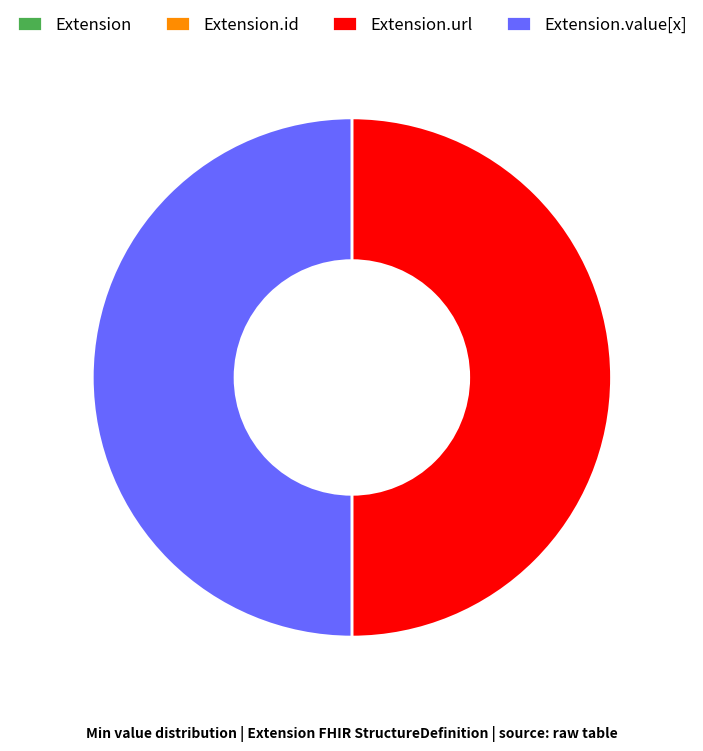

Between Extension.id and Extension.url, which is larger?

Extension.url